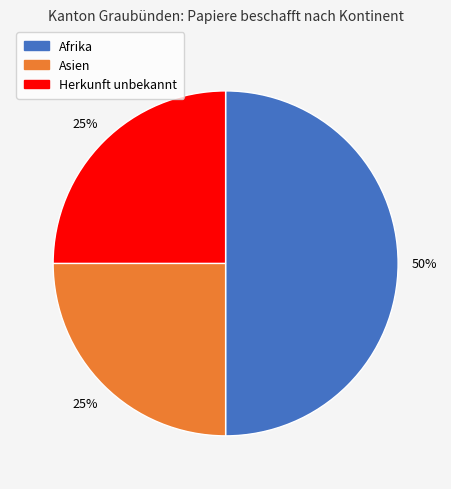

To the nearest percent, what is the difference between the largest and smallest slice percentages?

25%